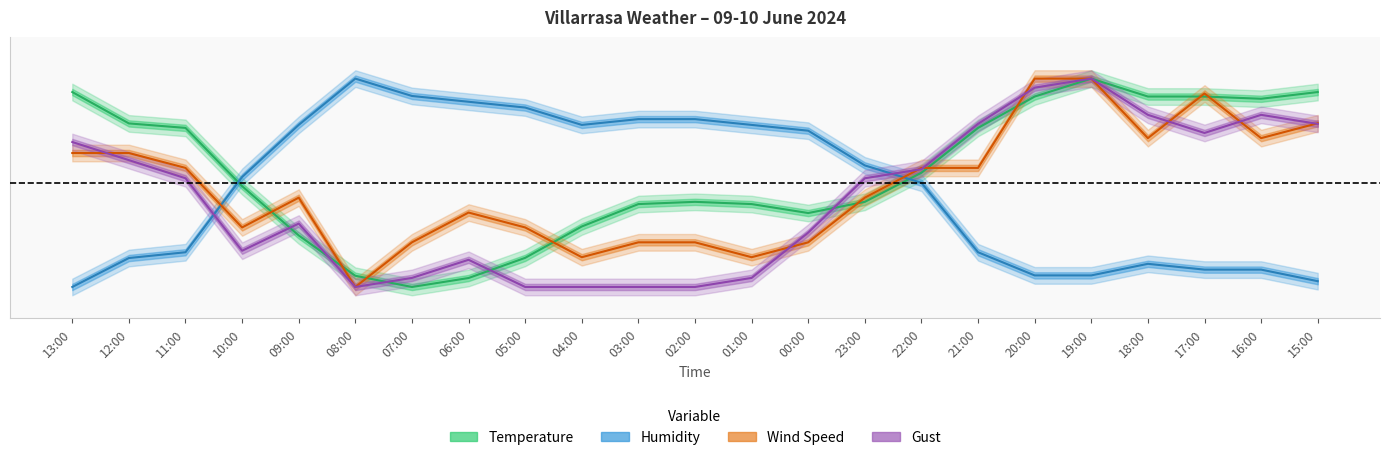

Reading right to left, transcribe all the data shown in this chart.

Temperature: 15:00=0.9	16:00=0.9	17:00=0.9	18:00=0.9	19:00=1.0	20:00=0.9	21:00=0.8	22:00=0.5	23:00=0.4	00:00=0.4	01:00=0.4	02:00=0.4	03:00=0.4	04:00=0.3	05:00=0.1	06:00=0.0	07:00=0.0	08:00=0.1	09:00=0.2	10:00=0.5	11:00=0.8	12:00=0.8	13:00=0.9
Humidity: 15:00=0.0	16:00=0.1	17:00=0.1	18:00=0.1	19:00=0.1	20:00=0.1	21:00=0.2	22:00=0.5	23:00=0.6	00:00=0.8	01:00=0.8	02:00=0.8	03:00=0.8	04:00=0.8	05:00=0.9	06:00=0.9	07:00=0.9	08:00=1.0	09:00=0.8	10:00=0.5	11:00=0.2	12:00=0.1	13:00=0.0
Wind Speed: 15:00=0.8	16:00=0.7	17:00=0.9	18:00=0.7	19:00=1.0	20:00=1.0	21:00=0.6	22:00=0.6	23:00=0.4	00:00=0.2	01:00=0.1	02:00=0.2	03:00=0.2	04:00=0.1	05:00=0.3	06:00=0.4	07:00=0.2	08:00=0.0	09:00=0.4	10:00=0.3	11:00=0.6	12:00=0.6	13:00=0.6
Gust: 15:00=0.8	16:00=0.8	17:00=0.7	18:00=0.8	19:00=1.0	20:00=1.0	21:00=0.8	22:00=0.6	23:00=0.5	00:00=0.3	01:00=0.0	02:00=0.0	03:00=0.0	04:00=0.0	05:00=0.0	06:00=0.1	07:00=0.0	08:00=0.0	09:00=0.3	10:00=0.2	11:00=0.5	12:00=0.6	13:00=0.7